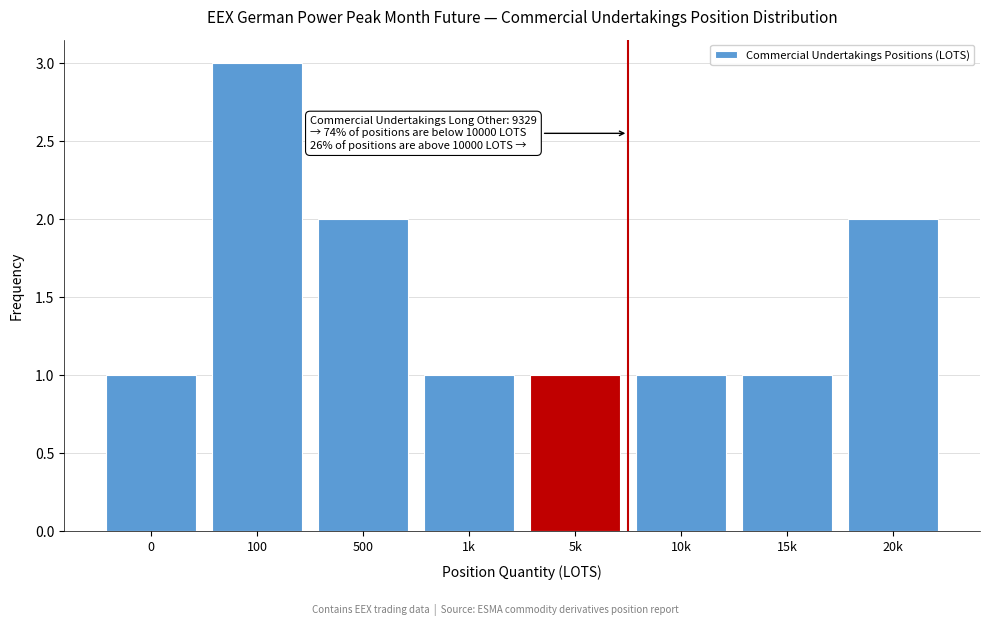

Reading left to right, what are all the values shown in this chart?

1	3	2	1	1	1	1	2